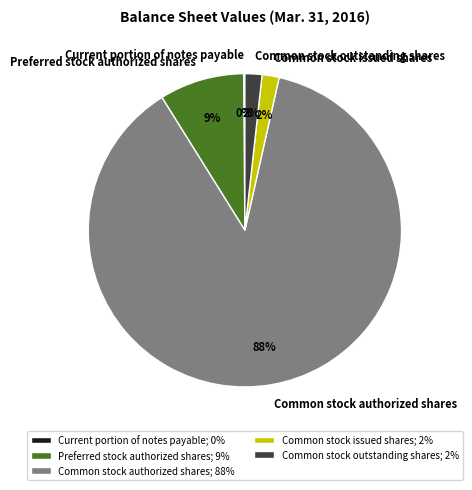

Which category has the biggest portion of the pie?

Common stock authorized shares